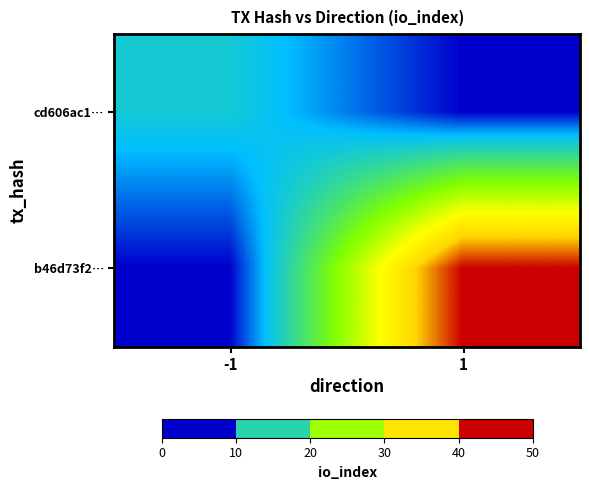

At which category does the chart reach its peak across all series?

1